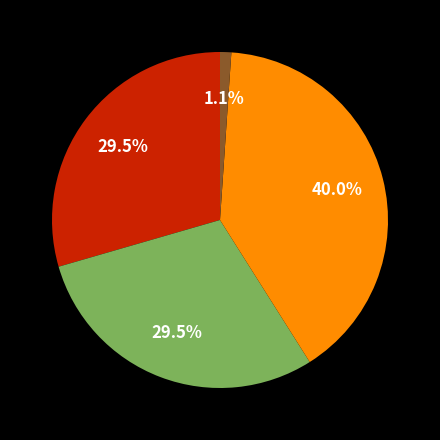

Is there a majority slice in this chart?

No